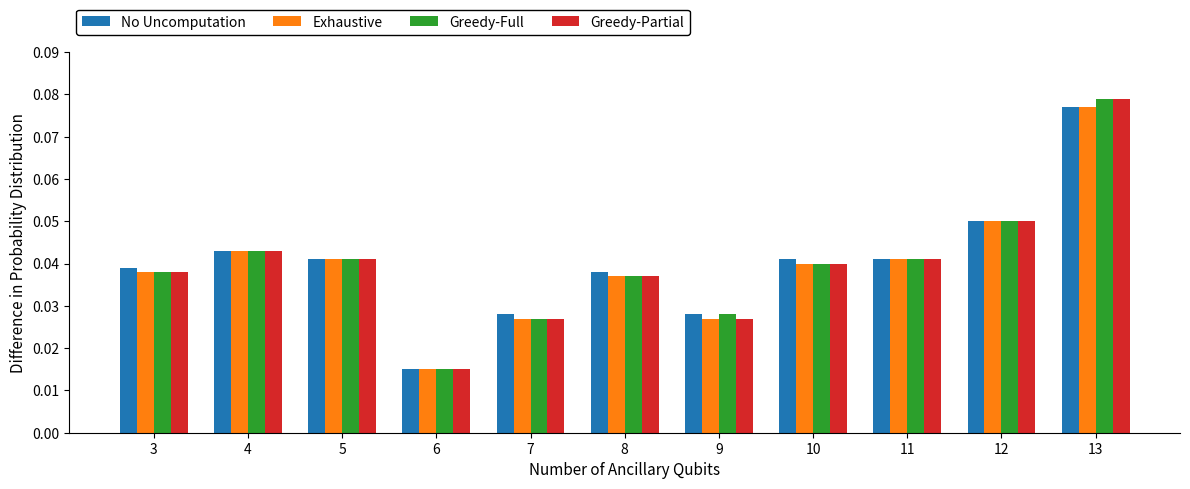

At how many categories does at least one series exceed 0?

11